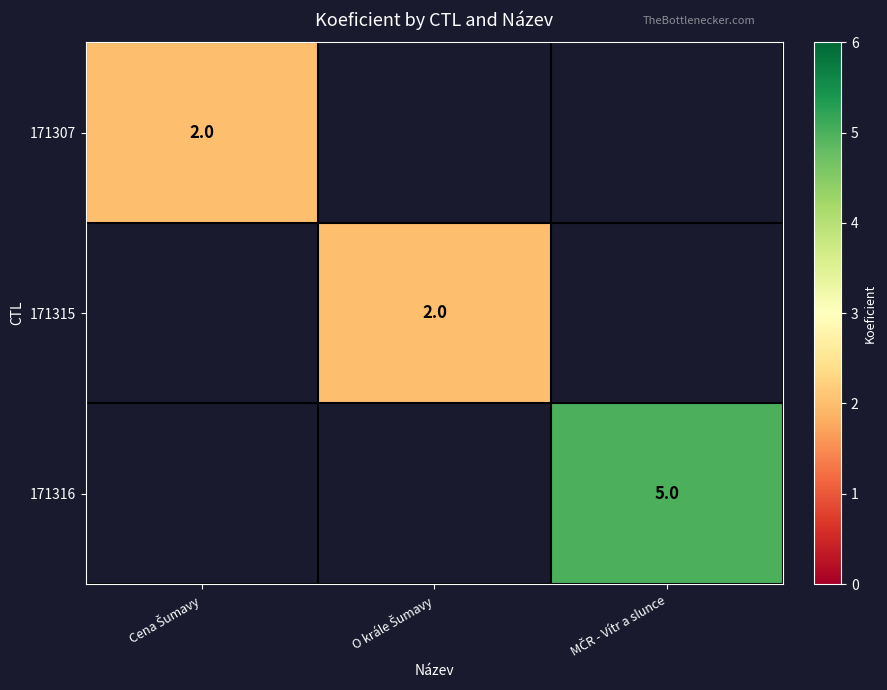

How many distinct data groups are displayed?

3